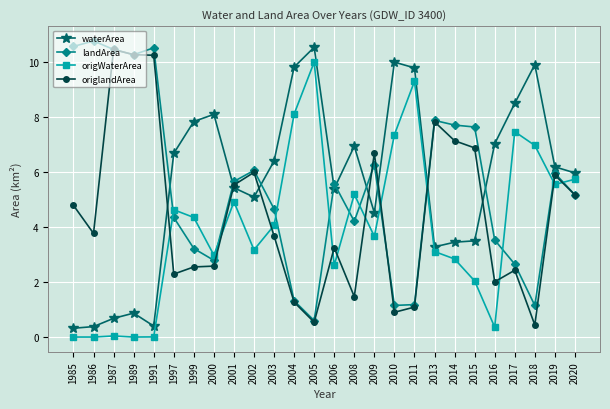

Does the chart display data point markers on the line(s)?

Yes